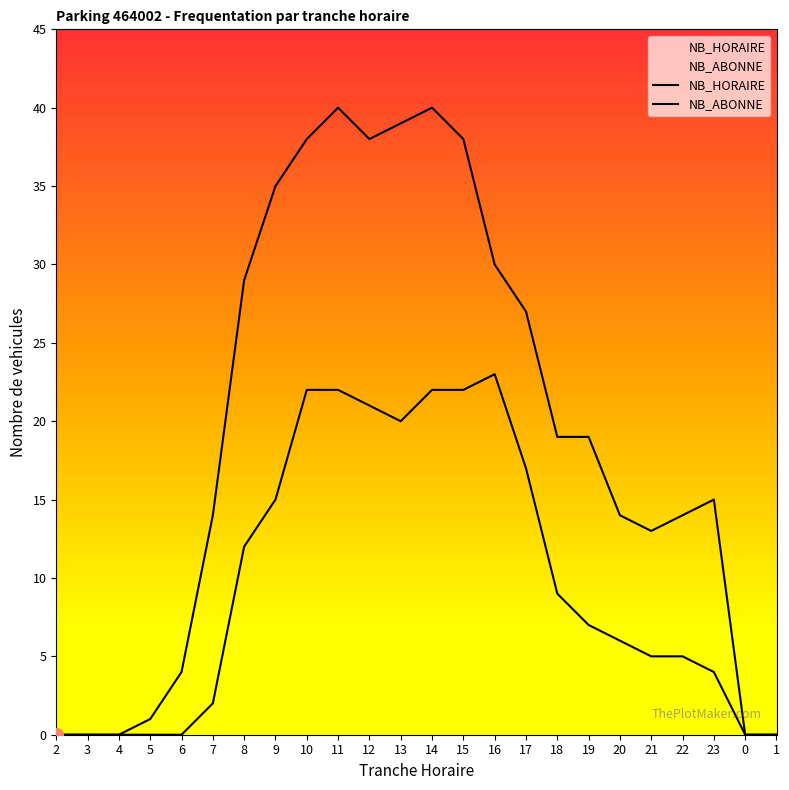

What is the greatest value displayed?

40